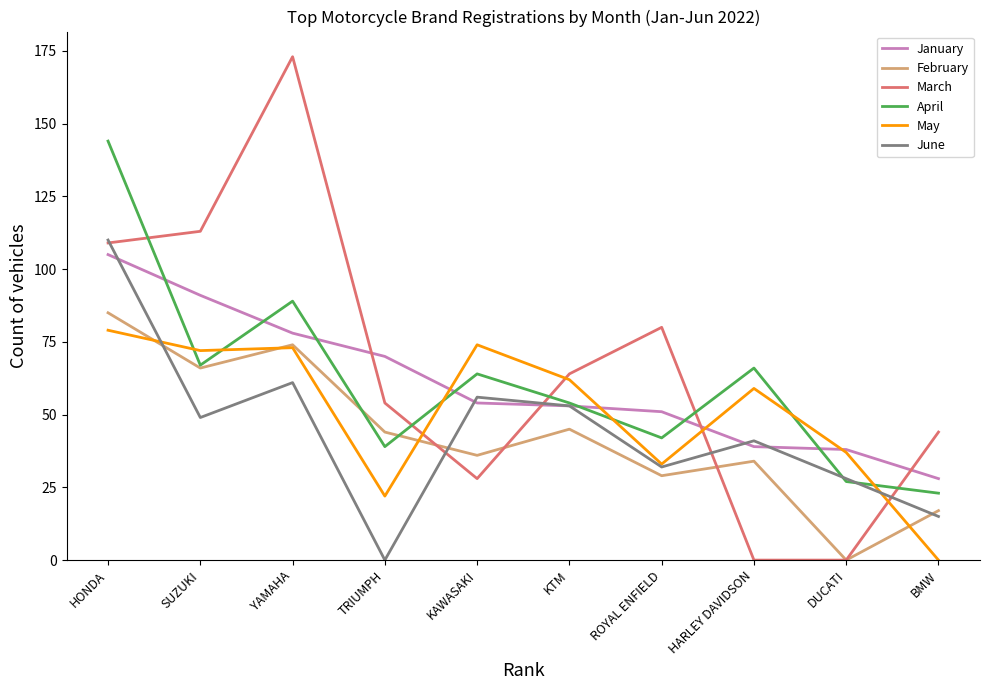

At which category is the sum across all series the highest?

HONDA